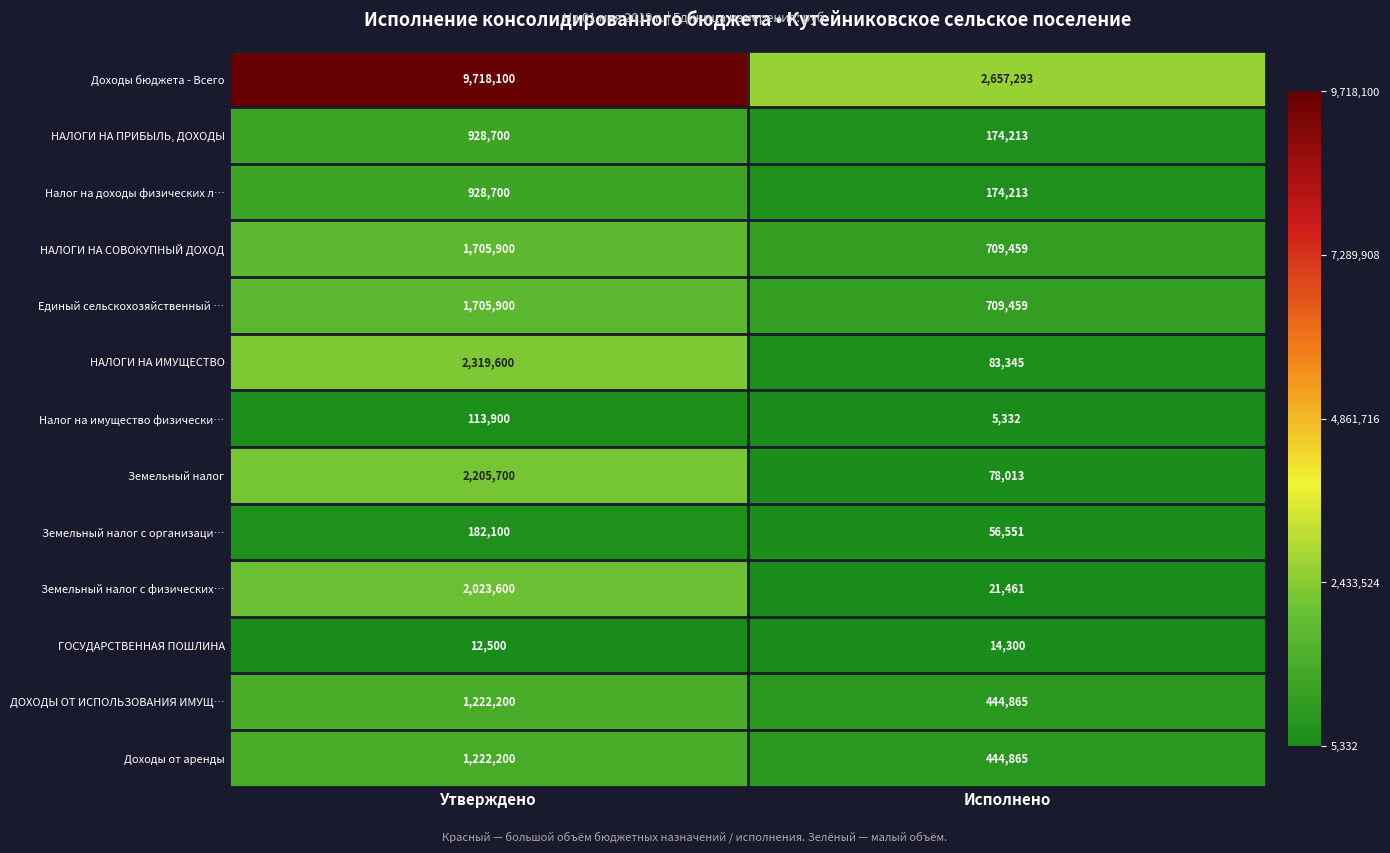

At how many categories does at least one series exceed 107062?

2